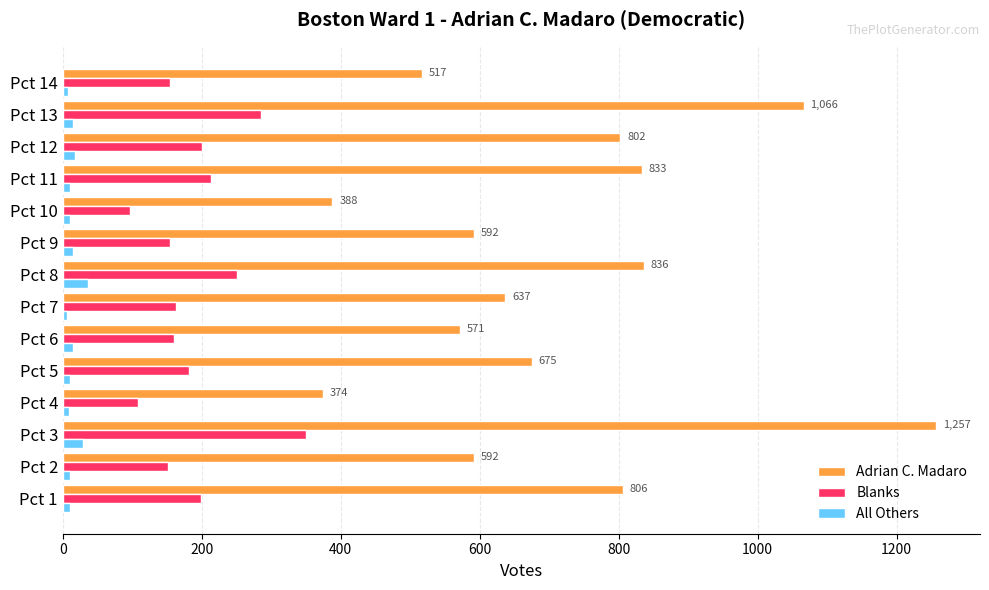

What is the highest value of the Adrian C. Madaro series?

1257